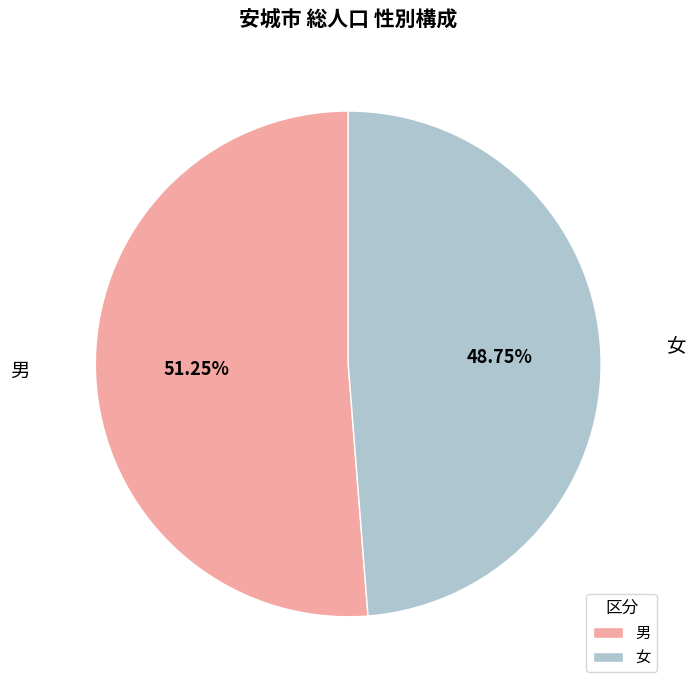

How many segments does this pie chart have?

2